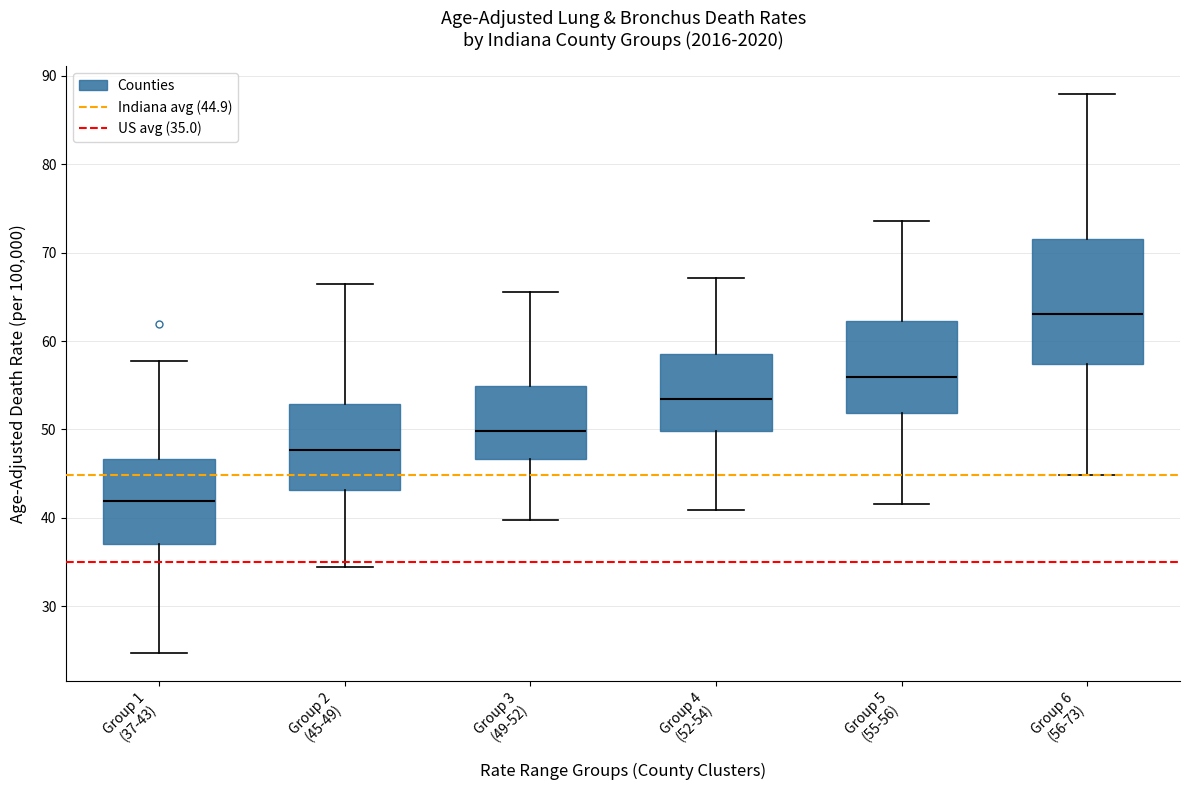

Which box's median line is the highest?

Group 6 (56-73)